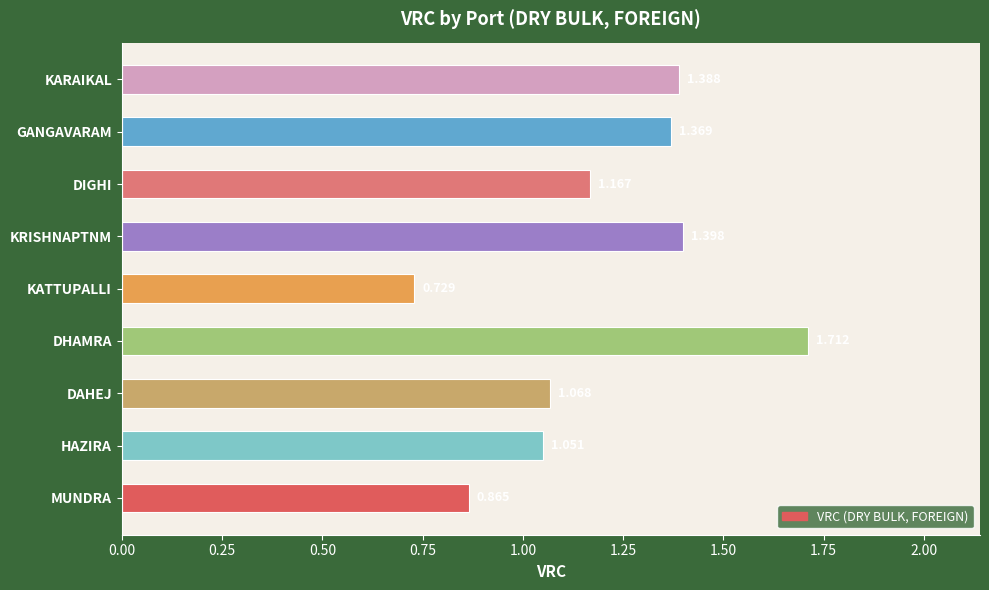

Between DIGHI and HAZIRA, which is larger?

DIGHI